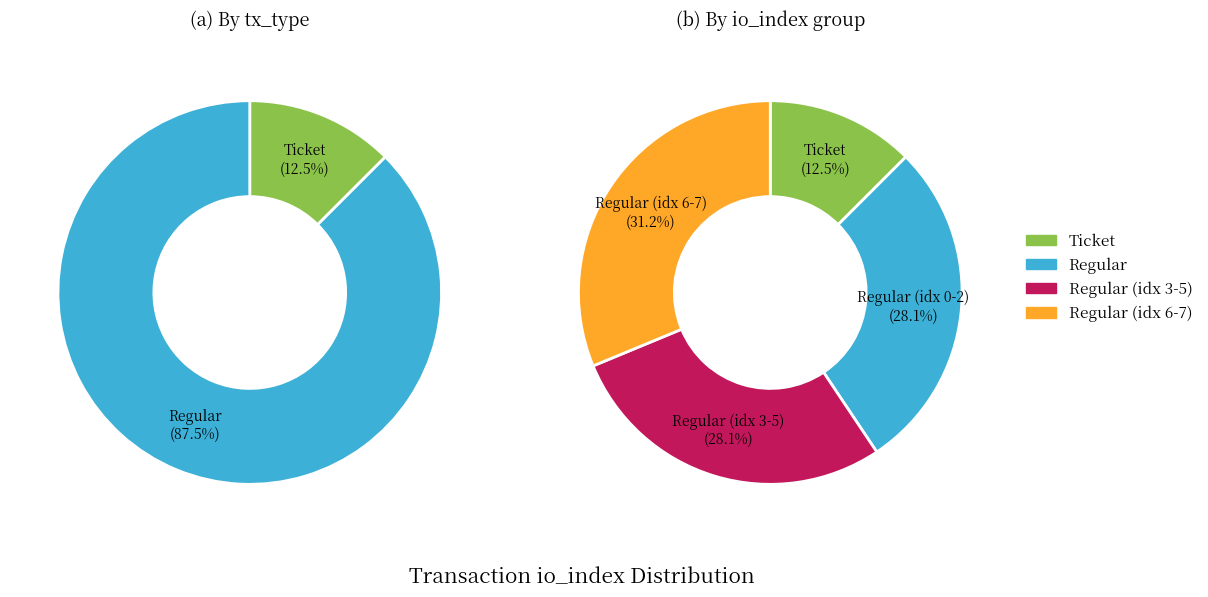

Which series changed the most between 1 and 7?

Ticket